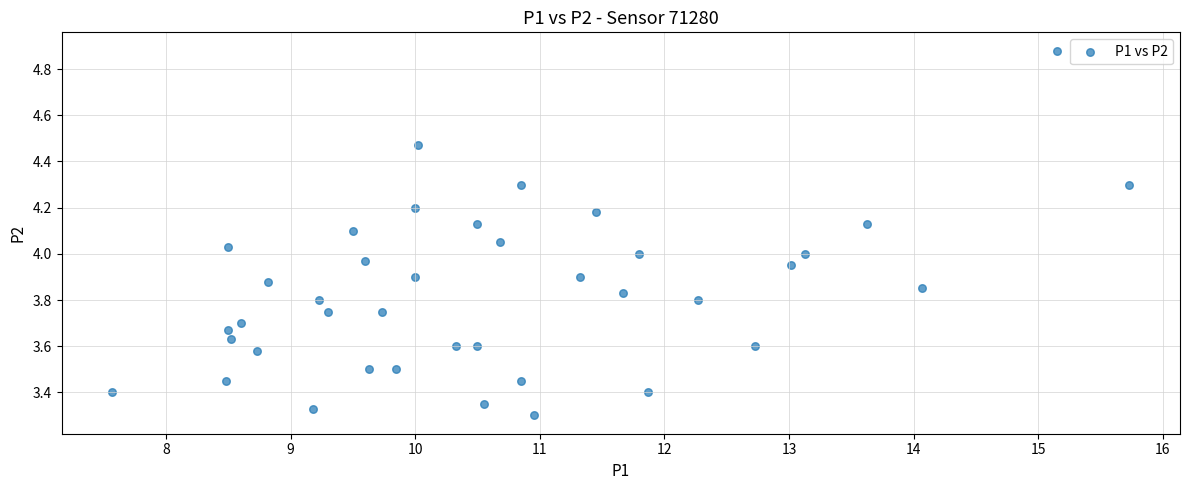

What is the range of Y values (max minus min)?

1.6